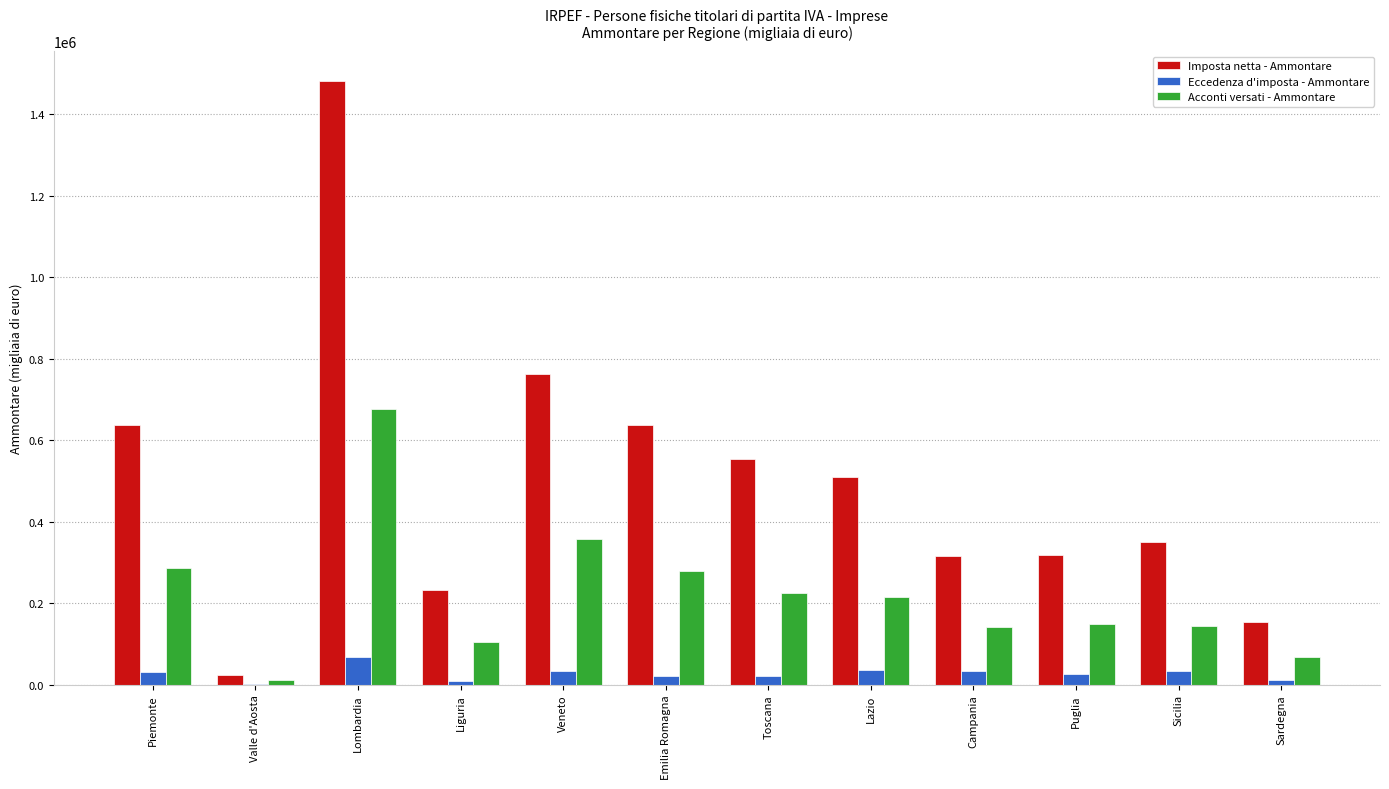

Between Lombardia and Lazio, which series saw the biggest shift?

Imposta netta - Ammontare